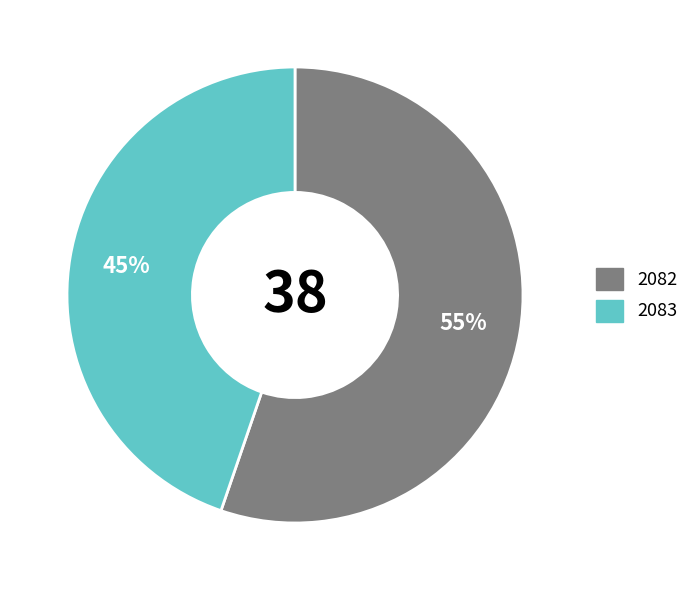

To the nearest percent, what percentage of the pie is 2082?

55%